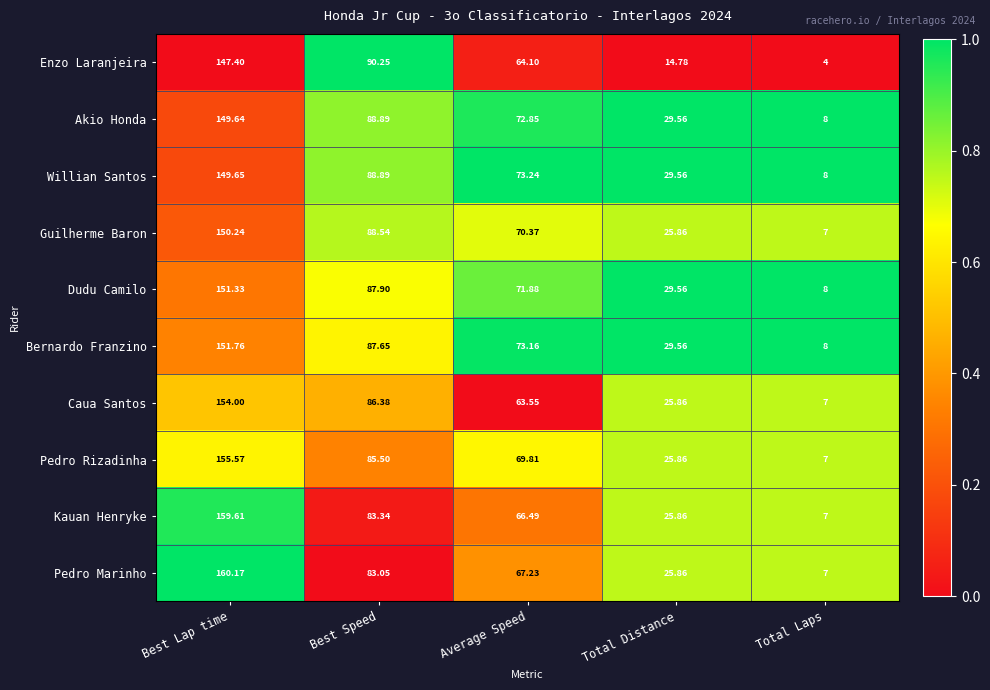

Which category has the lowest value in the Enzo Laranjeira series?

Total Laps